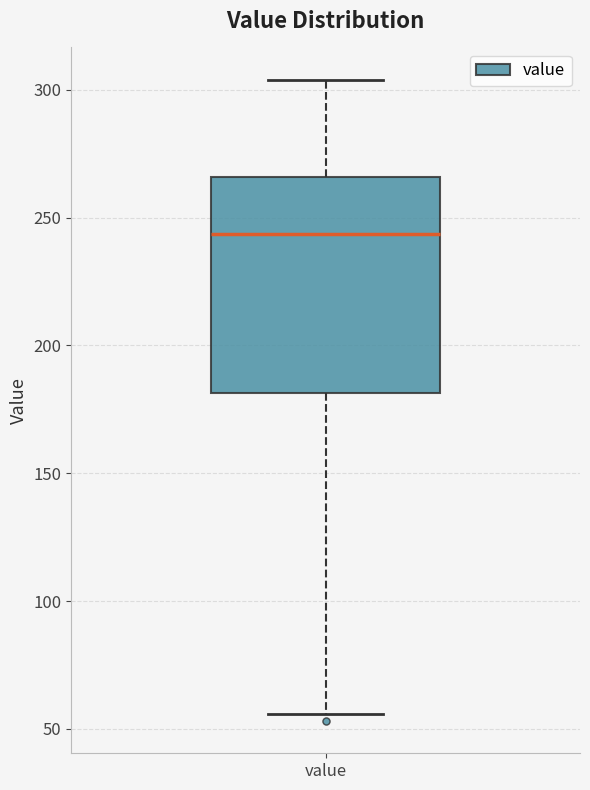

Read this box plot against the y-axis: the position of the median line, the range covered by the box, and the ends of both whiskers. The values are not printed on the chart, so give them approximately, as read against the axis.

median 245, box 180 to 265, whiskers 55 to 305